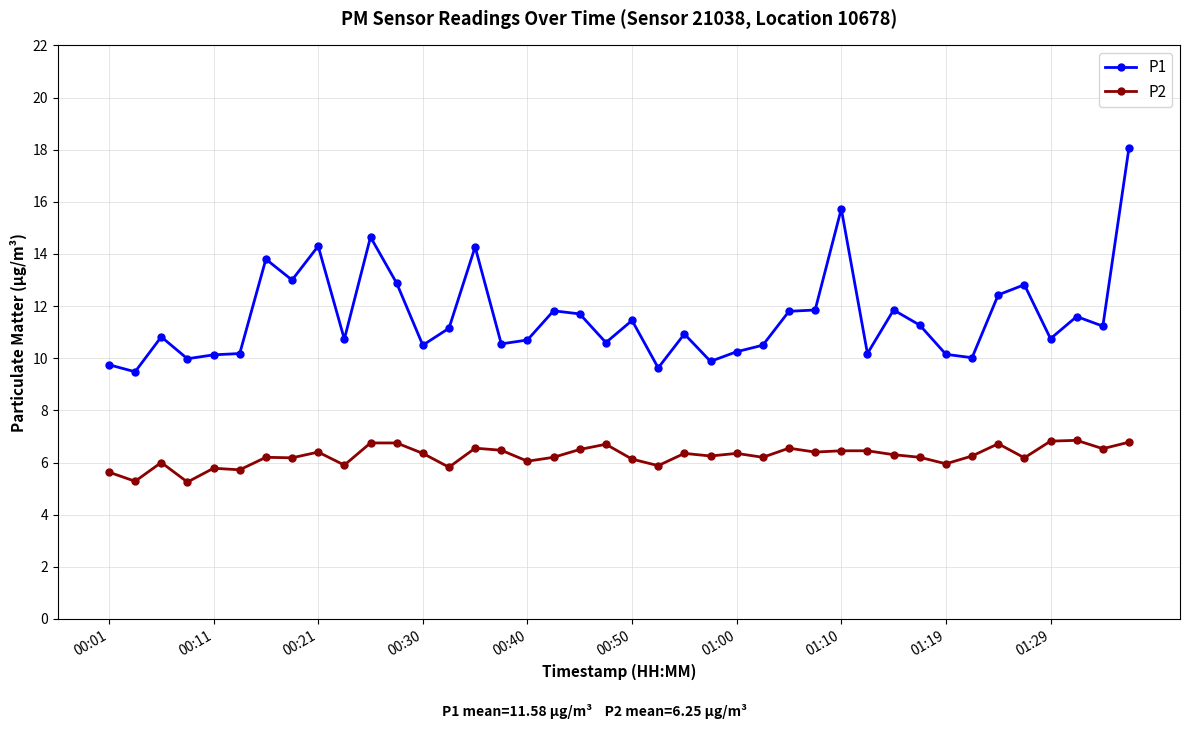

True or false: P1 and P2 cross at least once.

False